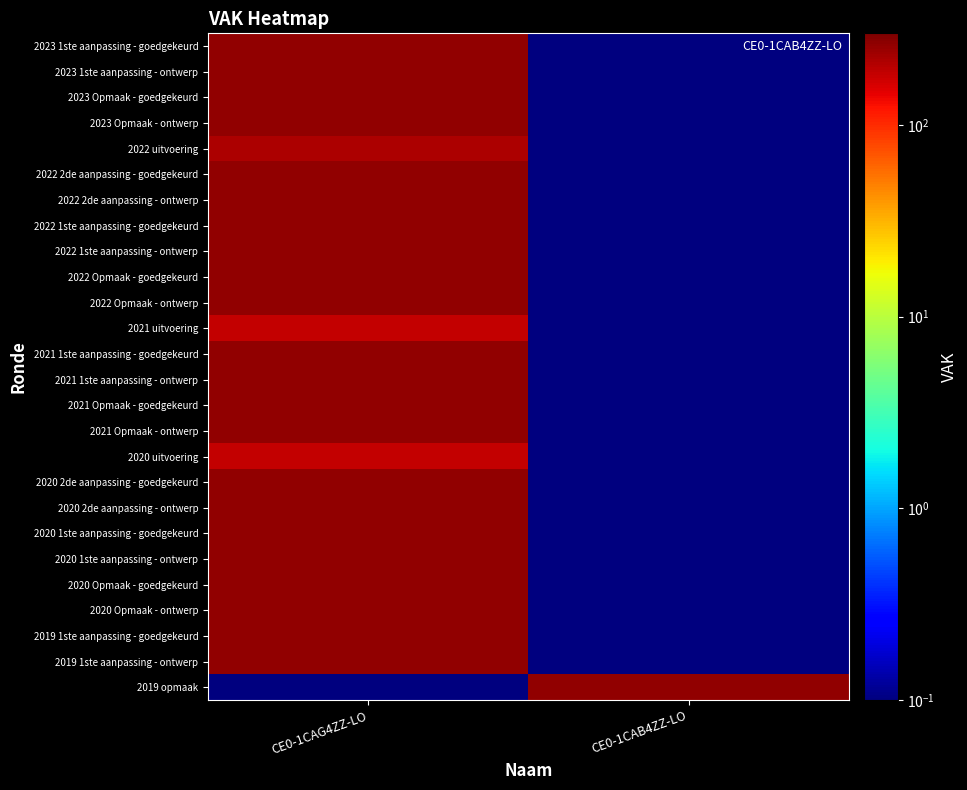

Between CE0-1CAG4ZZ-LO and CE0-1CAB4ZZ-LO, which is larger?

CE0-1CAG4ZZ-LO